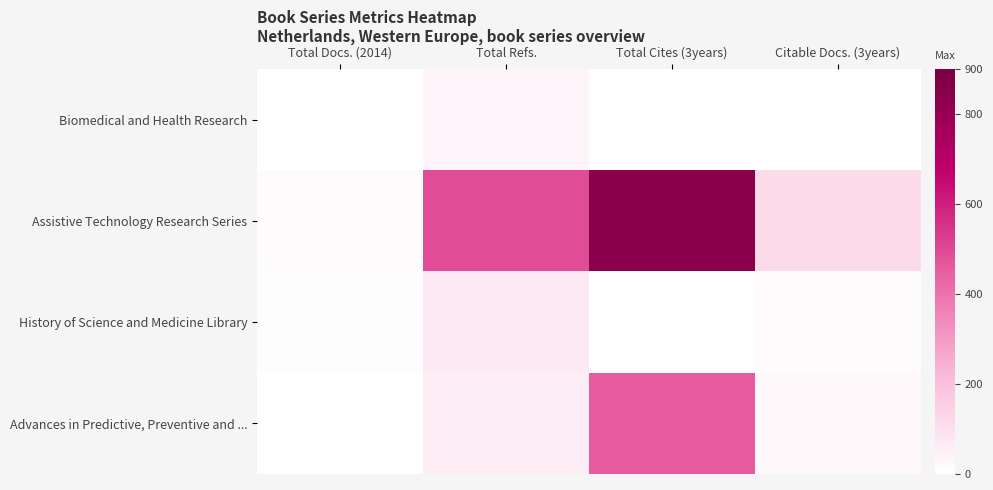

Reading left to right, list all the values displayed in this chart.

Biomedical and Health Research: Total Docs. (2014)=0	Total Refs.=34	Total Cites (3years)=0	Citable Docs. (3years)=0
Assistive Technology Research Series: Total Docs. (2014)=13	Total Refs.=491	Total Cites (3years)=846	Citable Docs. (3years)=118
History of Science and Medicine Library: Total Docs. (2014)=7	Total Refs.=67	Total Cites (3years)=0	Citable Docs. (3years)=11
Advances in Predictive, Preventive and ...: Total Docs. (2014)=3	Total Refs.=54	Total Cites (3years)=457	Citable Docs. (3years)=22